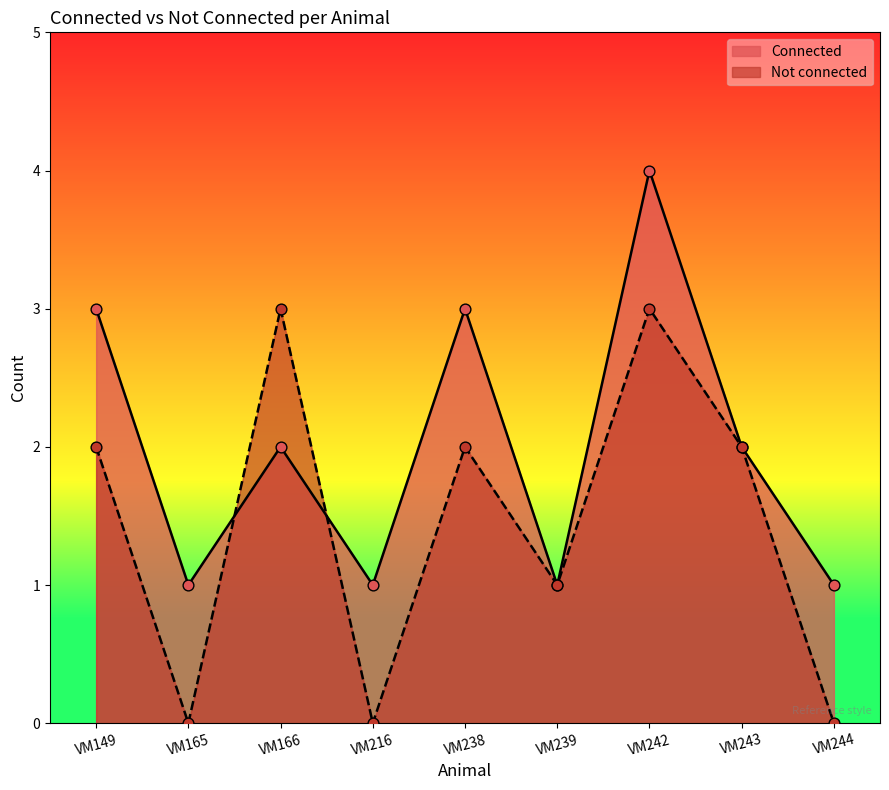

Which series has the widest spread of Y values?

Connected